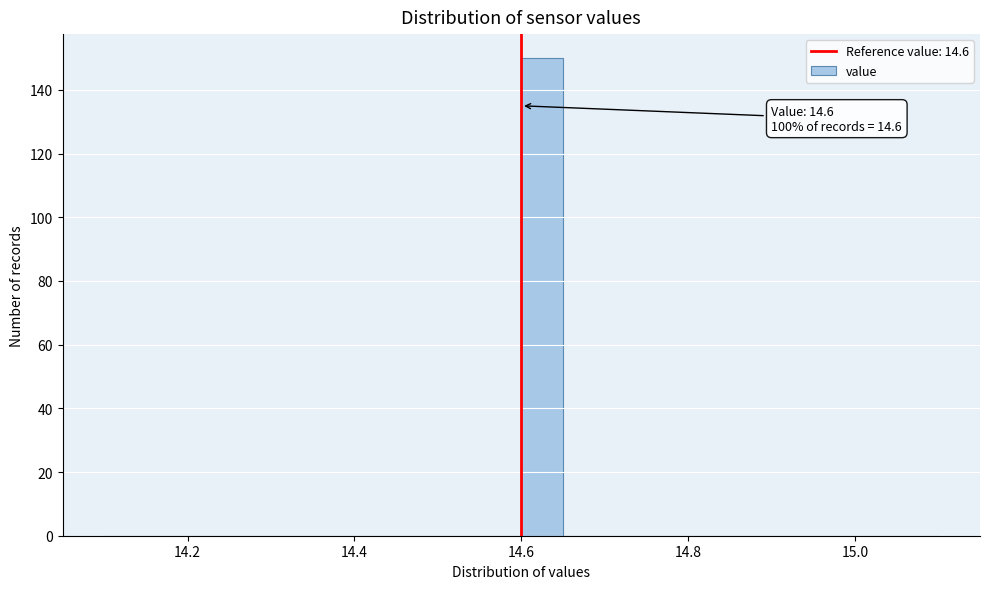

Around what value on the x-axis is the tallest bar? Give the approximate position of its centre, as read against the axis.

14.62